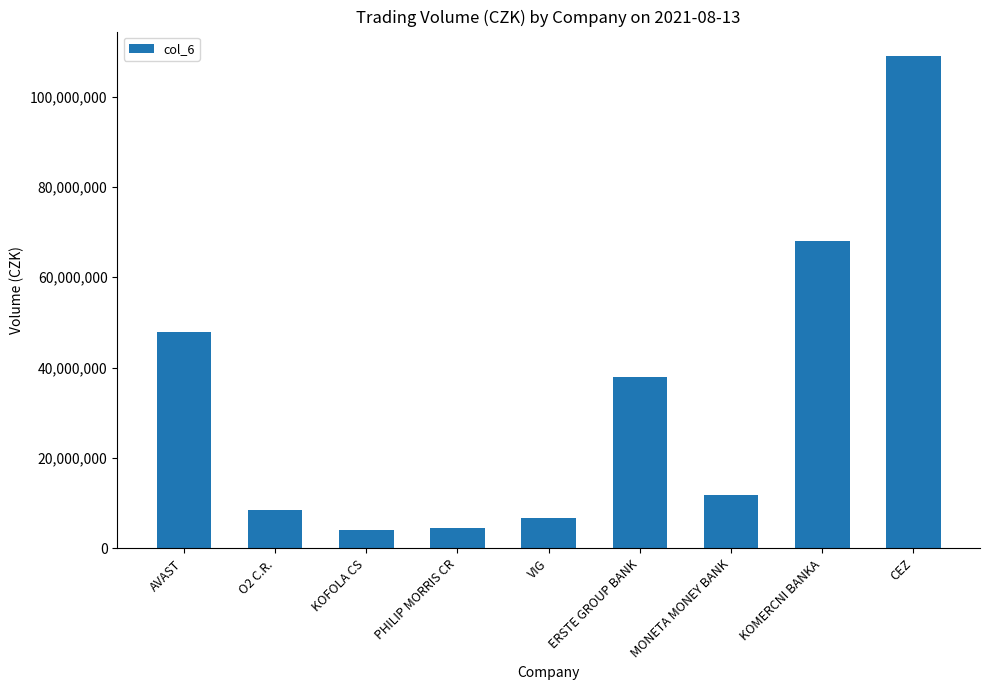

At which category does the chart reach its peak across all series?

CEZ